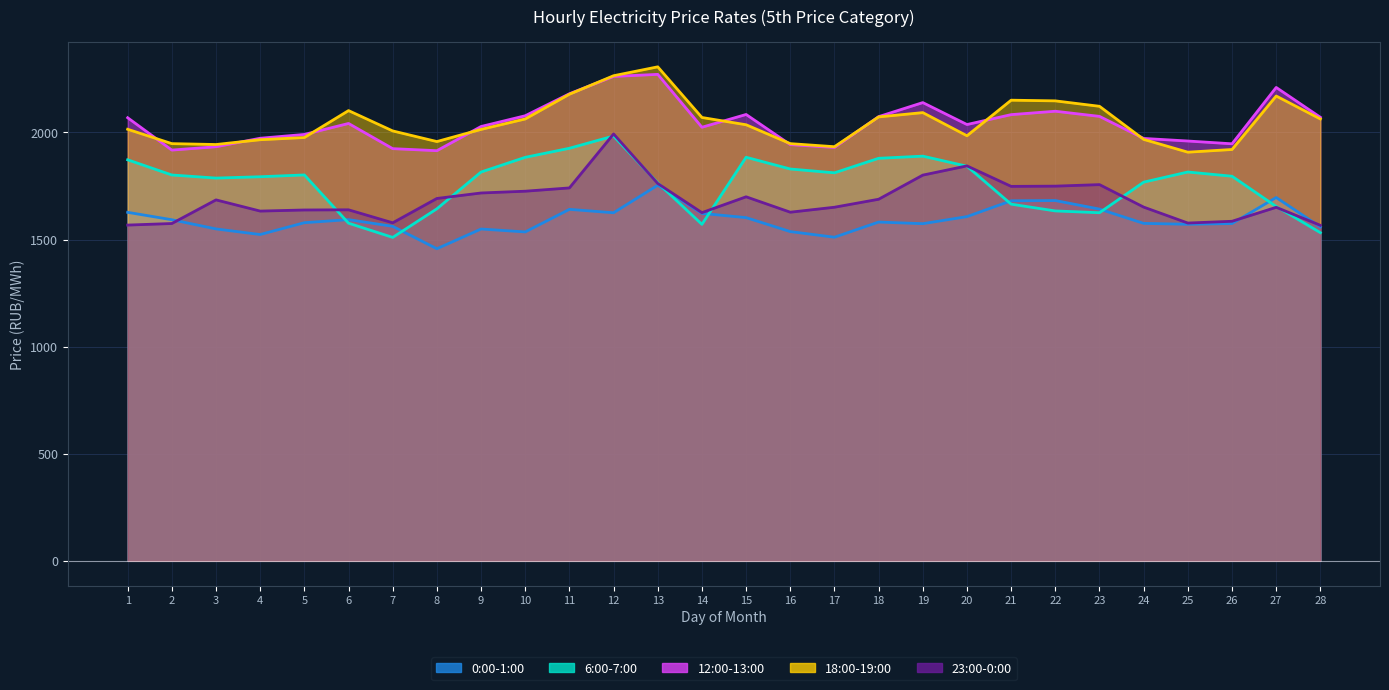

What is the minimum value shown in the chart?

1457.0